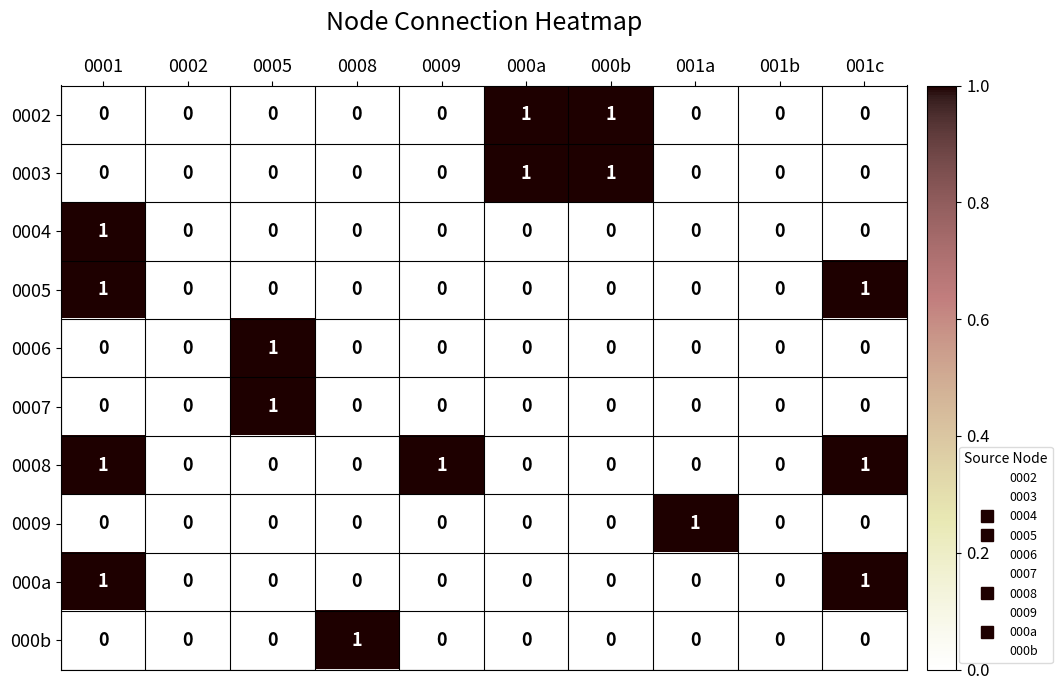

What is the total value across all series at 0001?

4